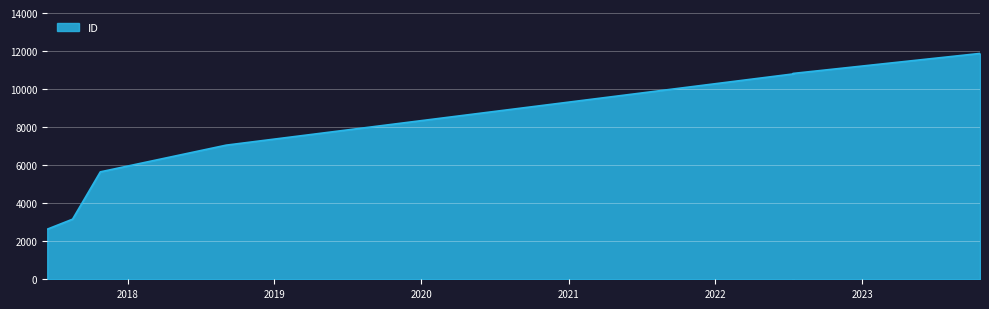

What position from the right is 2017-08-17?

6